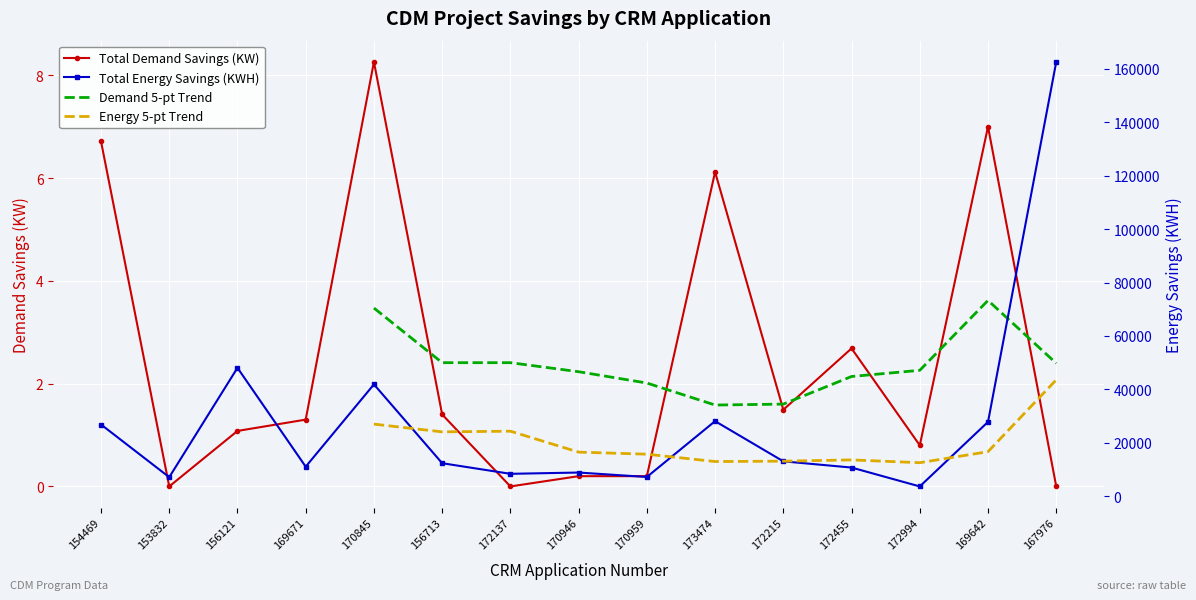

The value of Total Demand Savings at 156121 is 0.7. True or false?

False